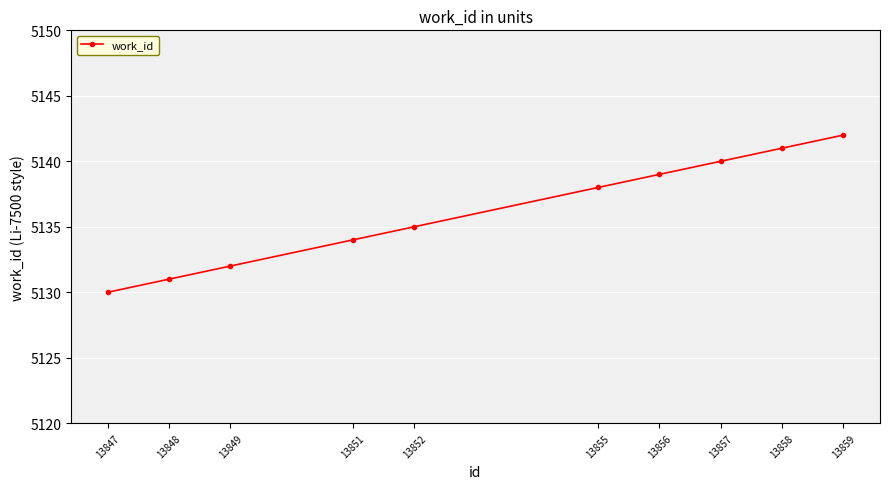

List the labels in order of value, largest first.

13859, 13858, 13857, 13856, 13855, 13852, 13851, 13849, 13848, 13847